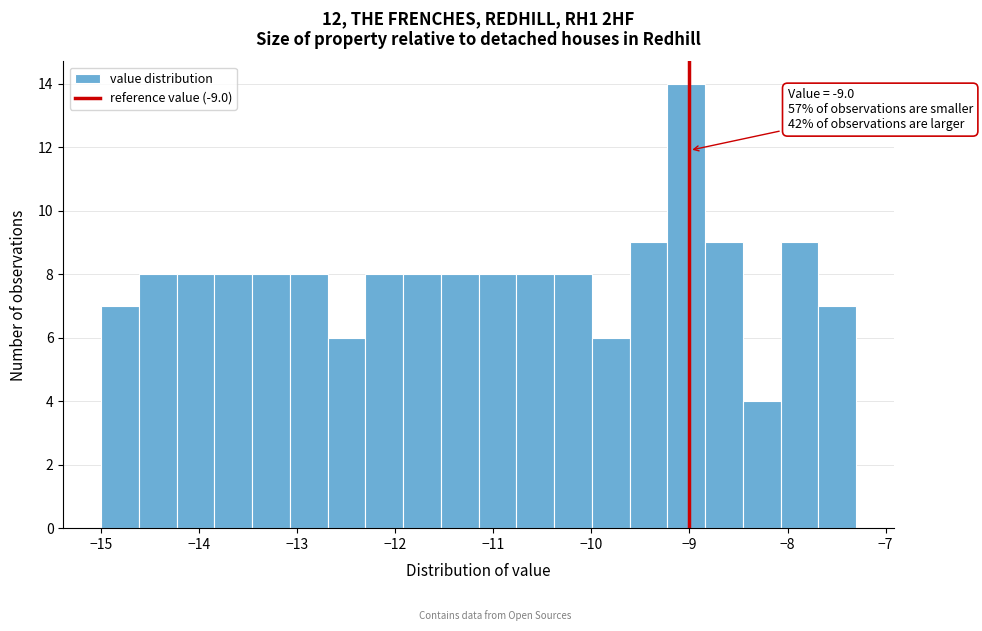

Around what value on the x-axis is the tallest bar? Give the approximate position of its centre, as read against the axis.

-9.0